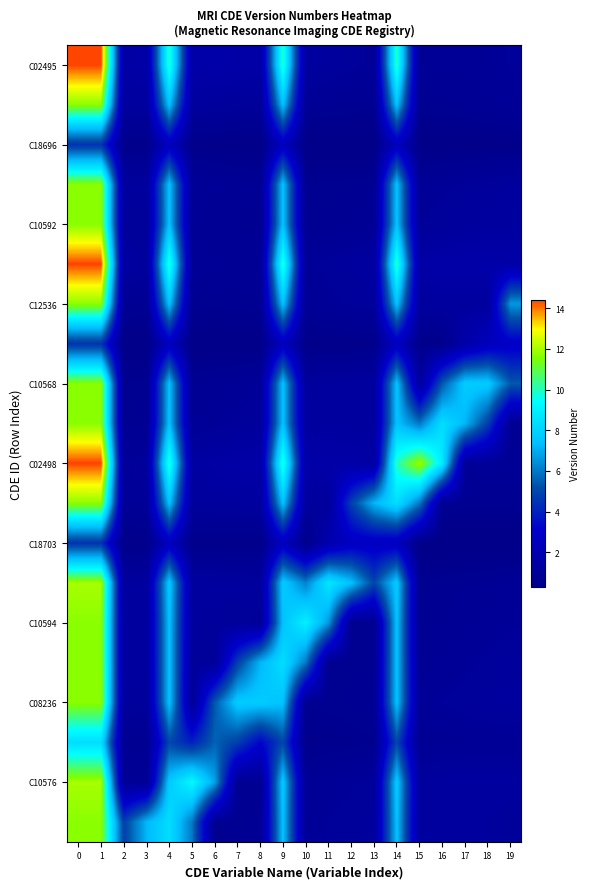

Which has a higher value, 1 or 6?

1